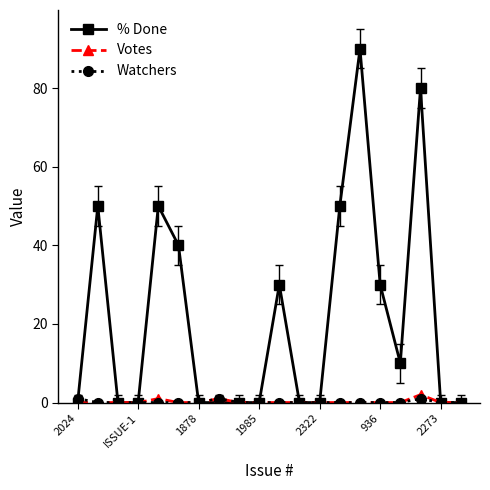

Which series has the widest spread of values?

% Done